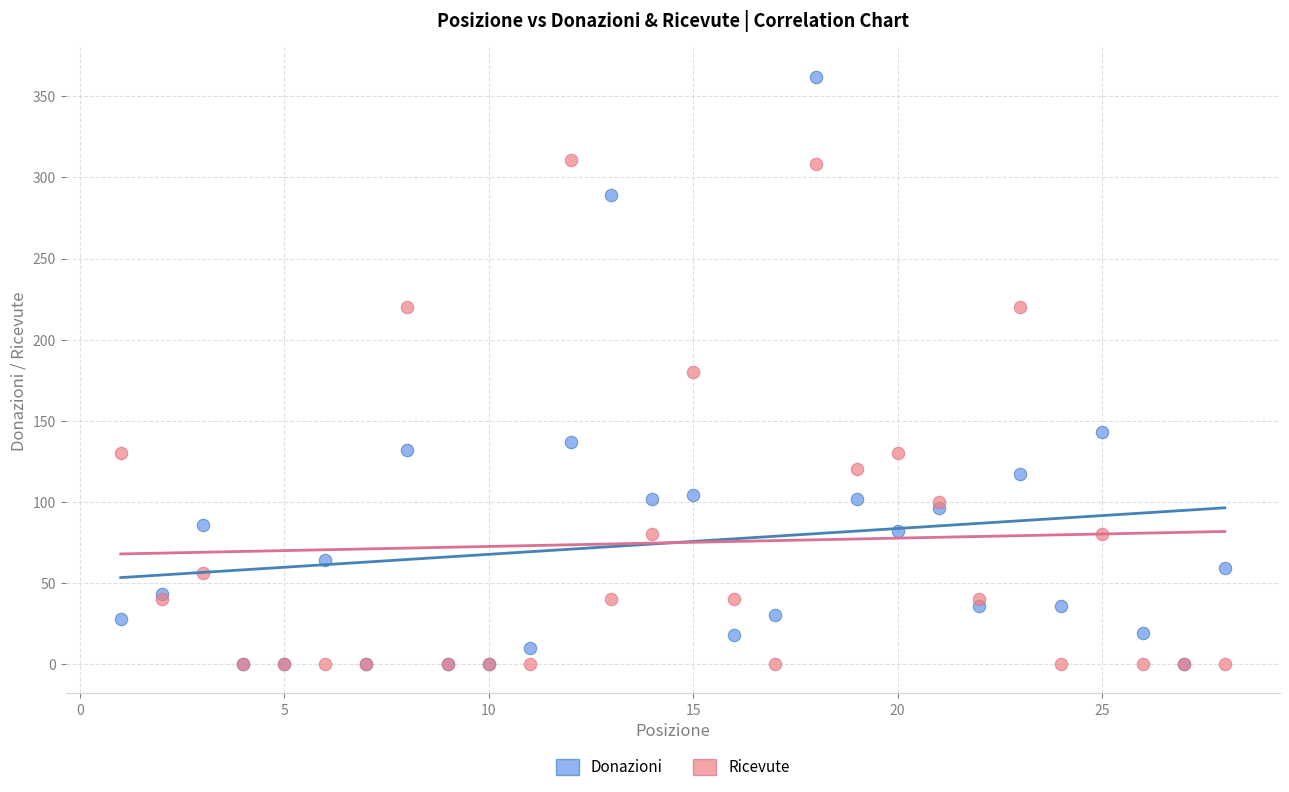

In the Ricevute series, what Y value is closest to 155?

130